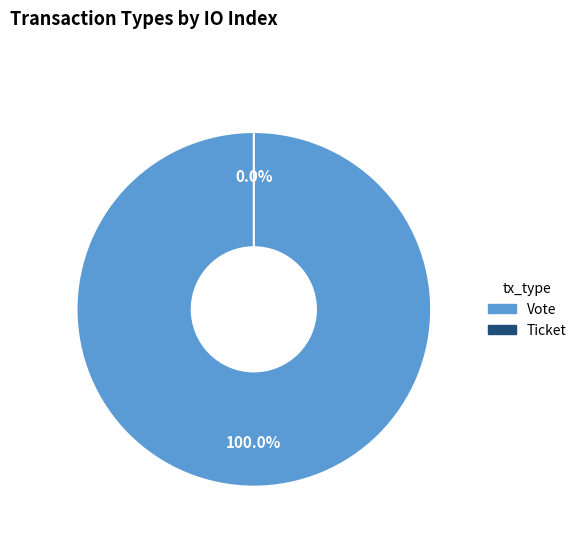

What is the majority slice?

Vote